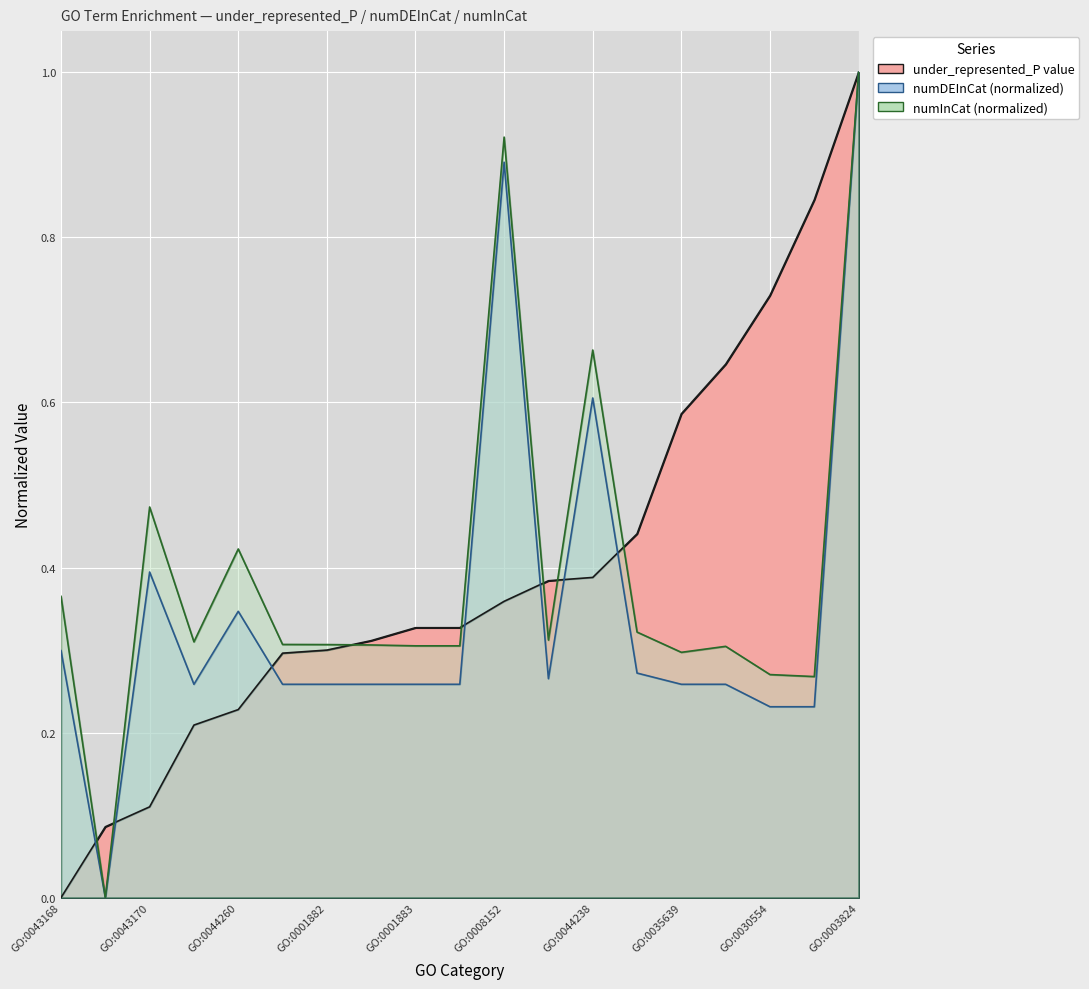

True or false: under_represented_P value and numInCat intersect in this chart.

True